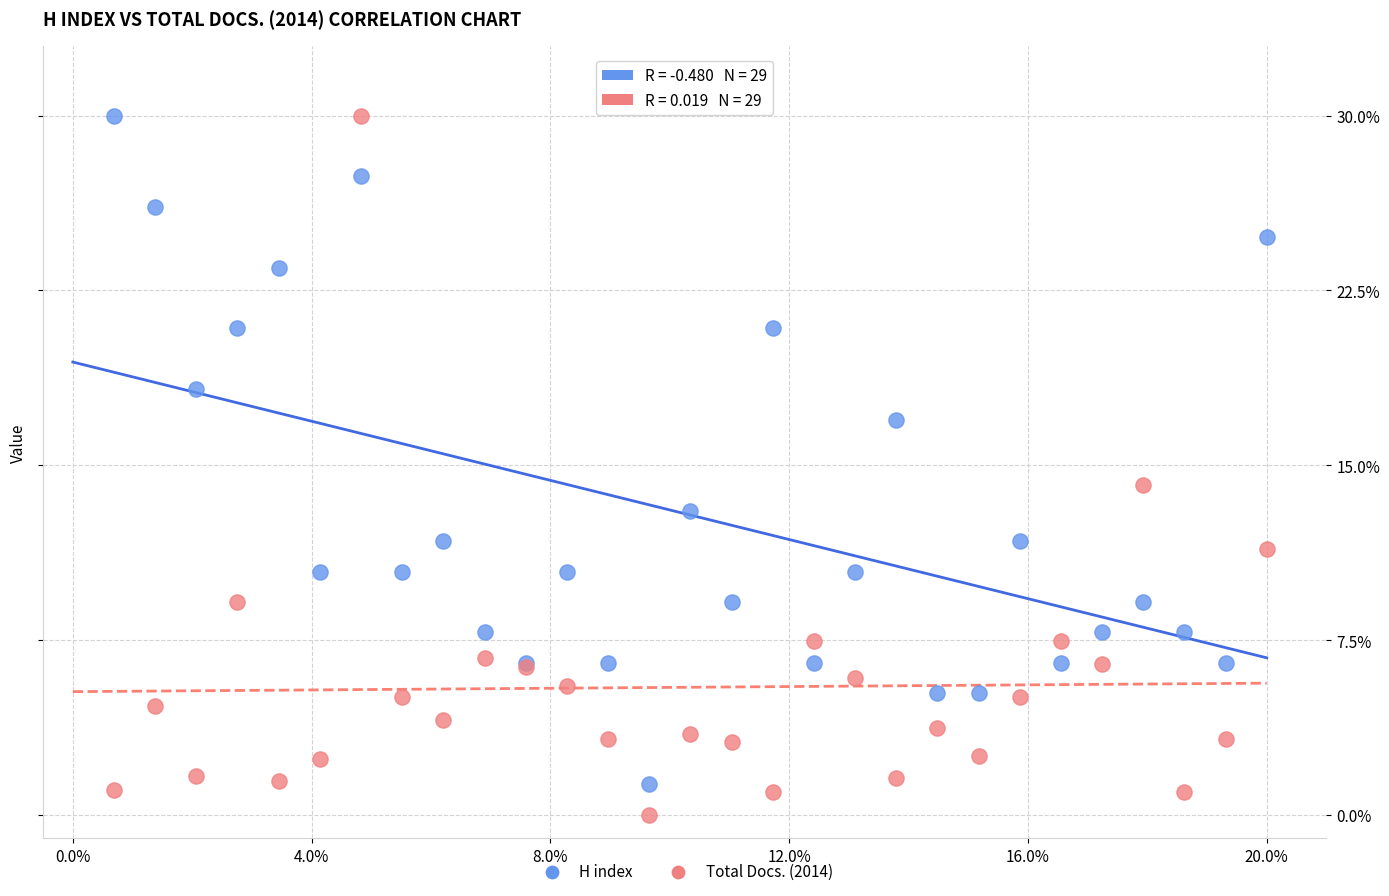

Which series has the widest spread of Y values?

Total Docs. (2014)